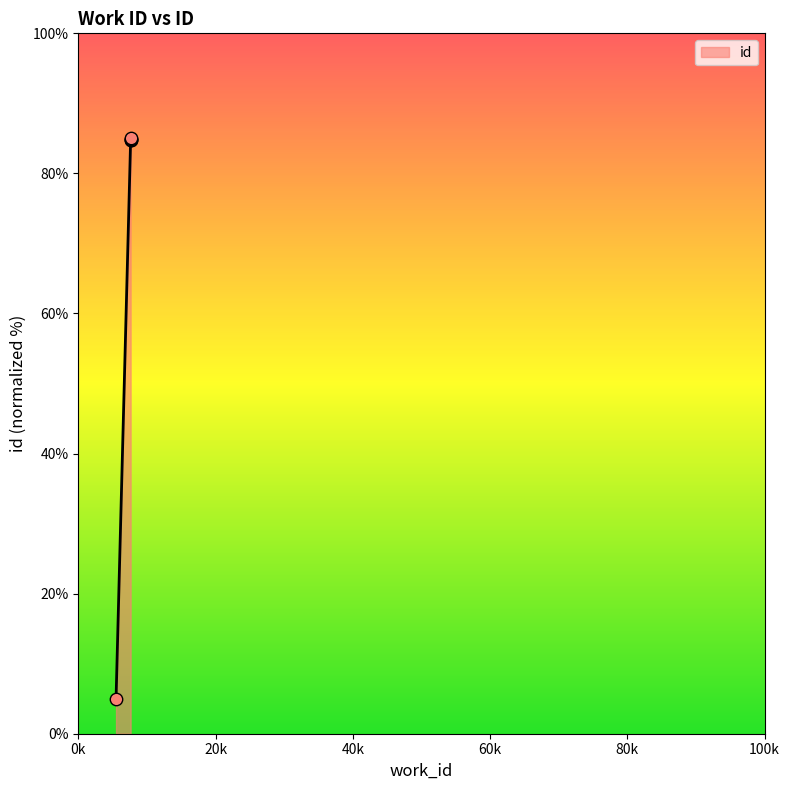

What is the change in value from 5505 to 7629?

+79.7